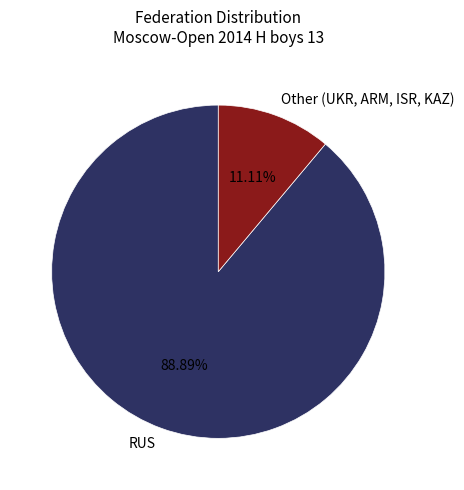

Count the number of slices in the pie.

2